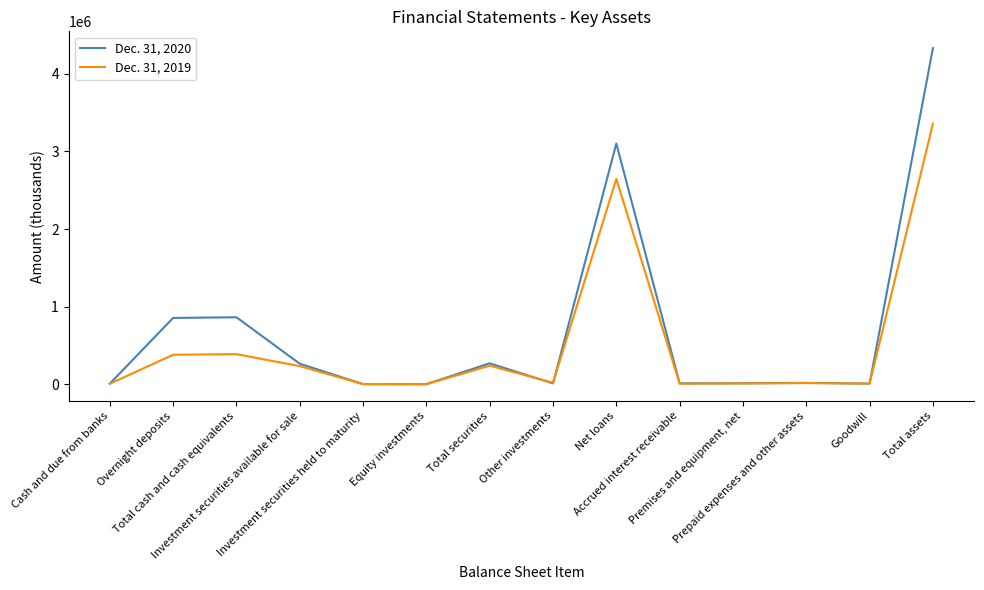

List the series in order of their overall mean, lowest first.

Dec. 31, 2019, Dec. 31, 2020